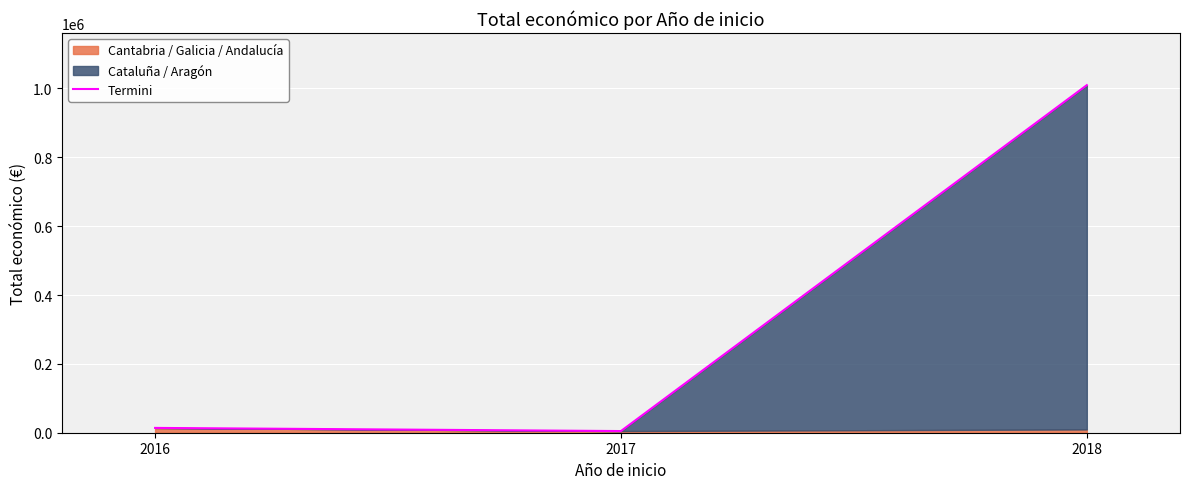

What is the difference between the values at 2018 and 2016?

995585